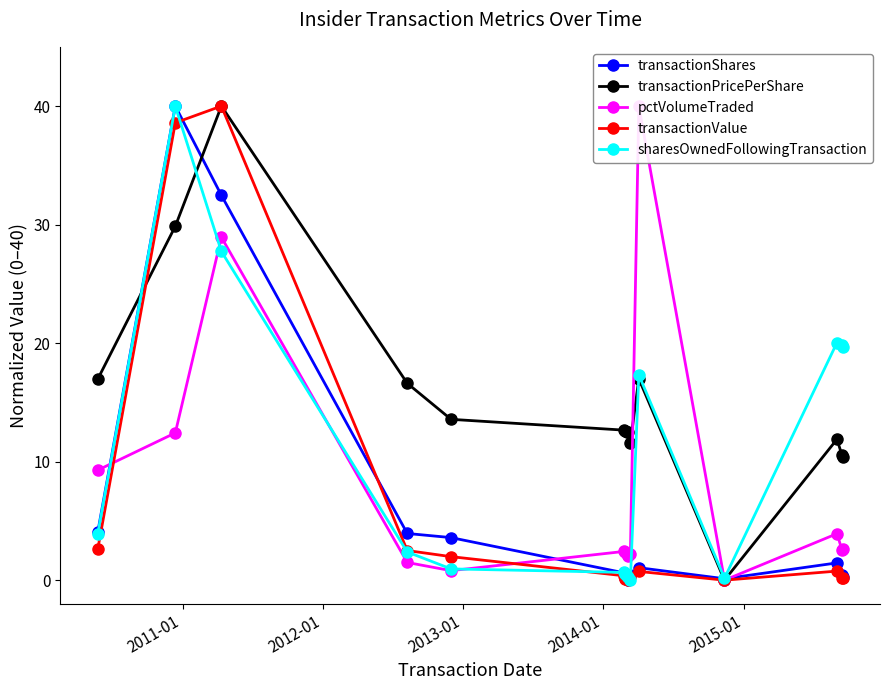

True or false: transactionPricePerShare has more than 0 points higher than both neighbors.

True